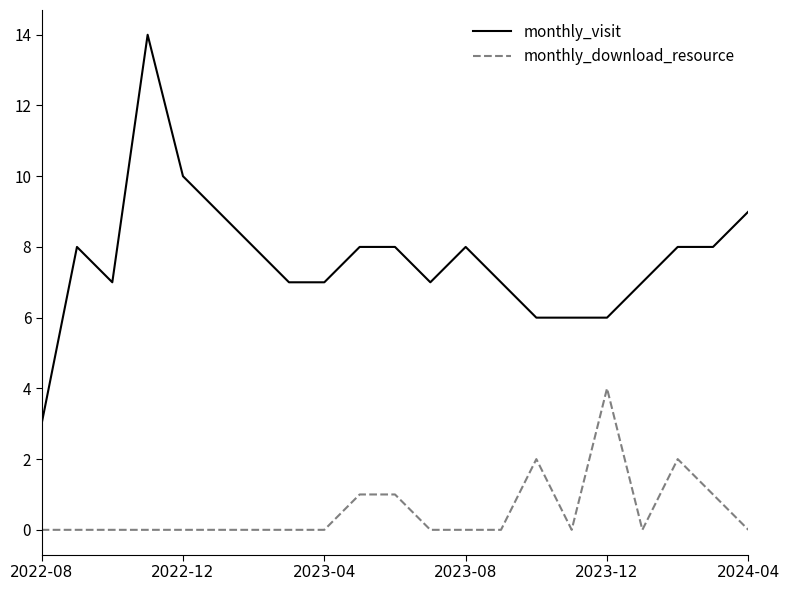

Rank the series by their maximum value, from lowest to highest.

monthly_download_resource, monthly_visit